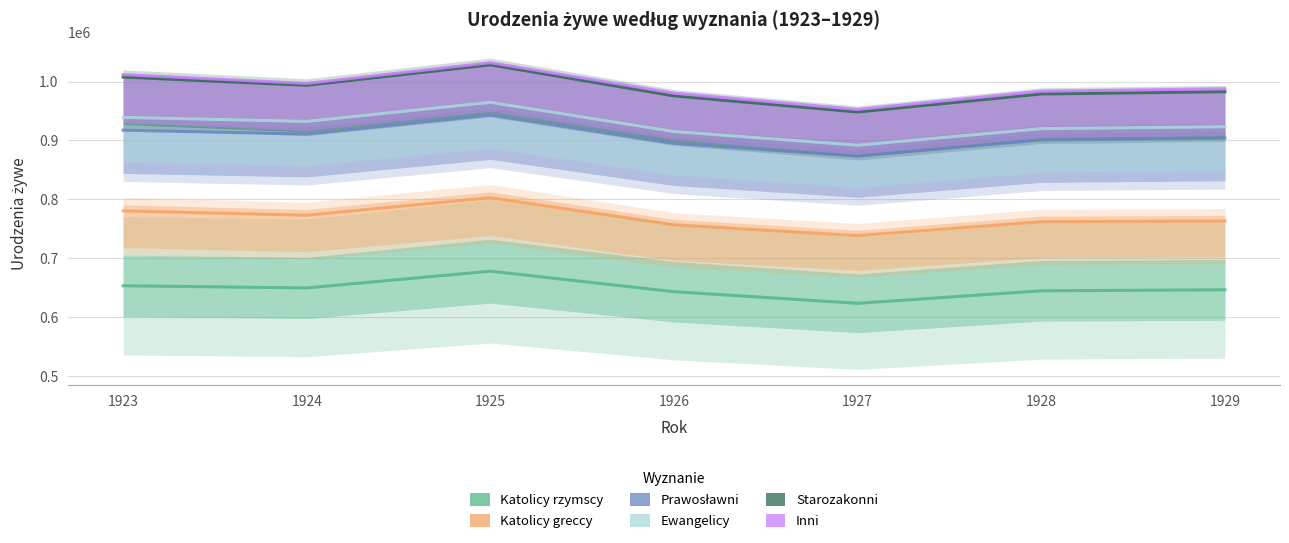

Reading left to right, list all the values displayed in this chart.

Katolicy rzymscy: 1923=653140	1924=649468	1925=677920	1926=643076	1927=623356	1928=644591	1929=646278
Katolicy greccy: 1923=780414	1924=772905	1925=802759	1926=756783	1927=738256	1928=761991	1929=763217
Prawosławni: 1923=917433	1924=910932	1925=943307	1926=895108	1927=873336	1928=900858	1929=903810
Ewangelicy: 1923=939245	1924=932395	1925=964850	1926=915229	1927=891977	1928=920068	1929=923329
Starozakonni: 1923=1007676	1924=993747	1925=1028512	1926=975747	1927=948374	1928=979029	1929=982868
Inni: 1923=1011895	1924=996903	1925=1032161	1926=980396	1927=952672	1928=983720	1929=987797